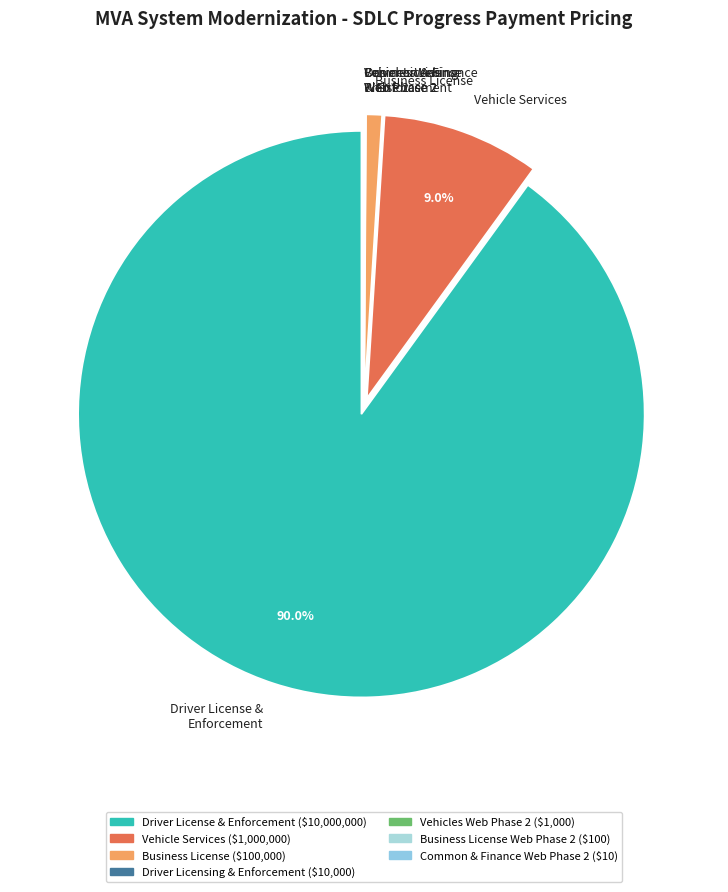

Which category accounts for the majority?

Driver License & Enforcement